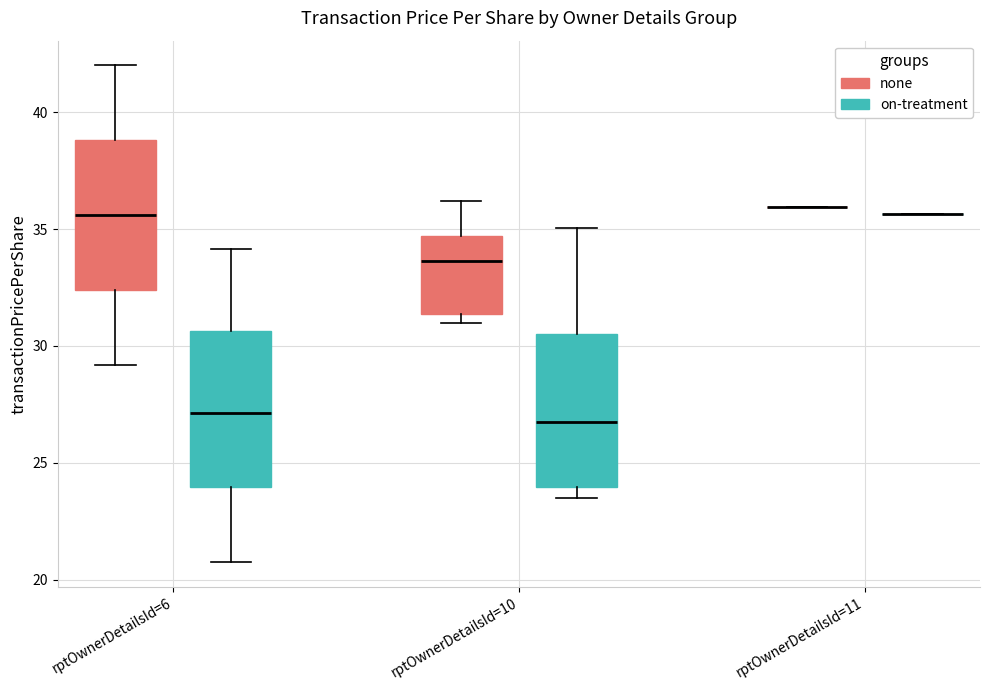

Reading left to right, read every box against the y-axis: the position of its median line, the range the box covers, and the ends of its whiskers. The values are not printed on the chart, so give them approximately, as read against the axis.

rptOwnerDetailsId=6 (none): median 35.5, box 32.5 to 39.0, whiskers 29.0 to 42.0
rptOwnerDetailsId=6 (on-treatment): median 27.0, box 24.0 to 30.5, whiskers 21.0 to 34.0
rptOwnerDetailsId=10 (none): median 33.5, box 31.5 to 34.5, whiskers 31.0 to 36.0
rptOwnerDetailsId=10 (on-treatment): median 26.5, box 24.0 to 30.5, whiskers 23.5 to 35.0
rptOwnerDetailsId=11 (none): box collapsed to a line at 36.0, whiskers 36.0 to 36.0
rptOwnerDetailsId=11 (on-treatment): box collapsed to a line at 35.5, whiskers 35.5 to 35.5